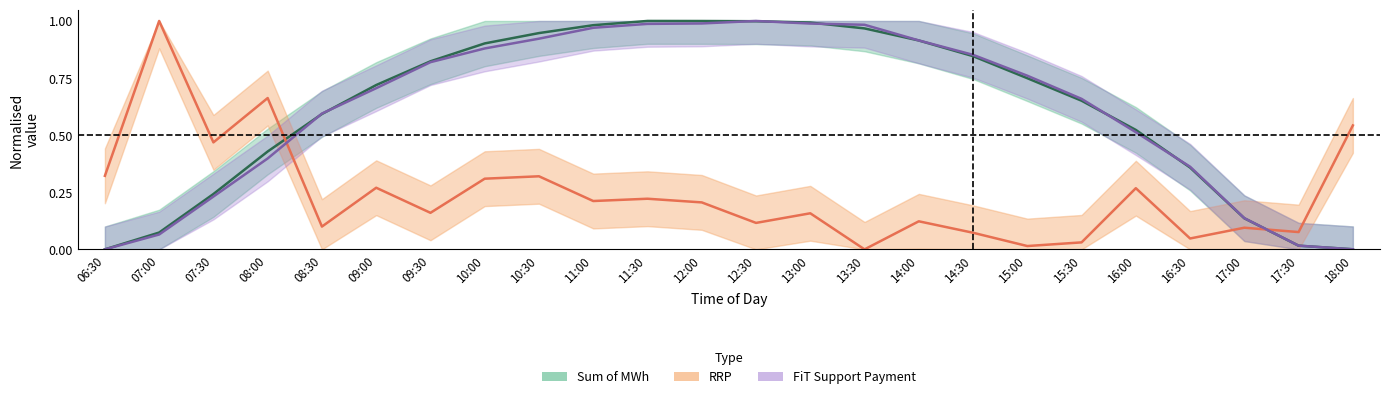

What is the difference between the highest and lowest values at 13:30?

1.0